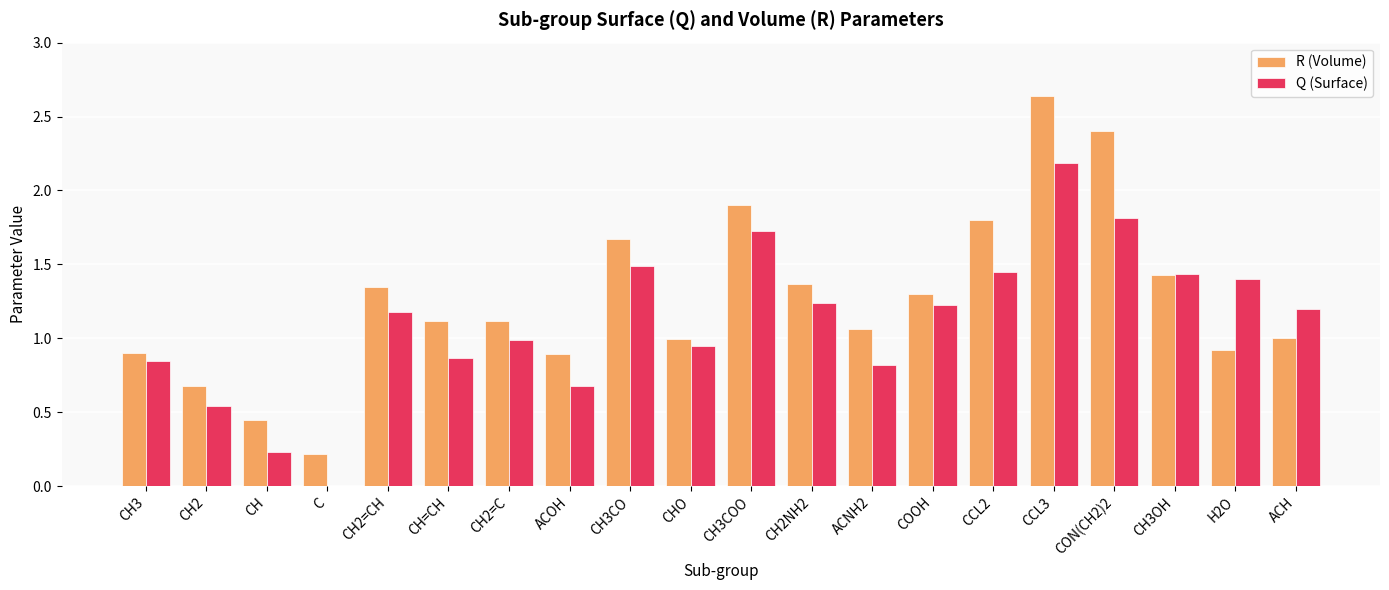

Between C and CH3OH, which series saw the biggest shift?

Q (Surface)